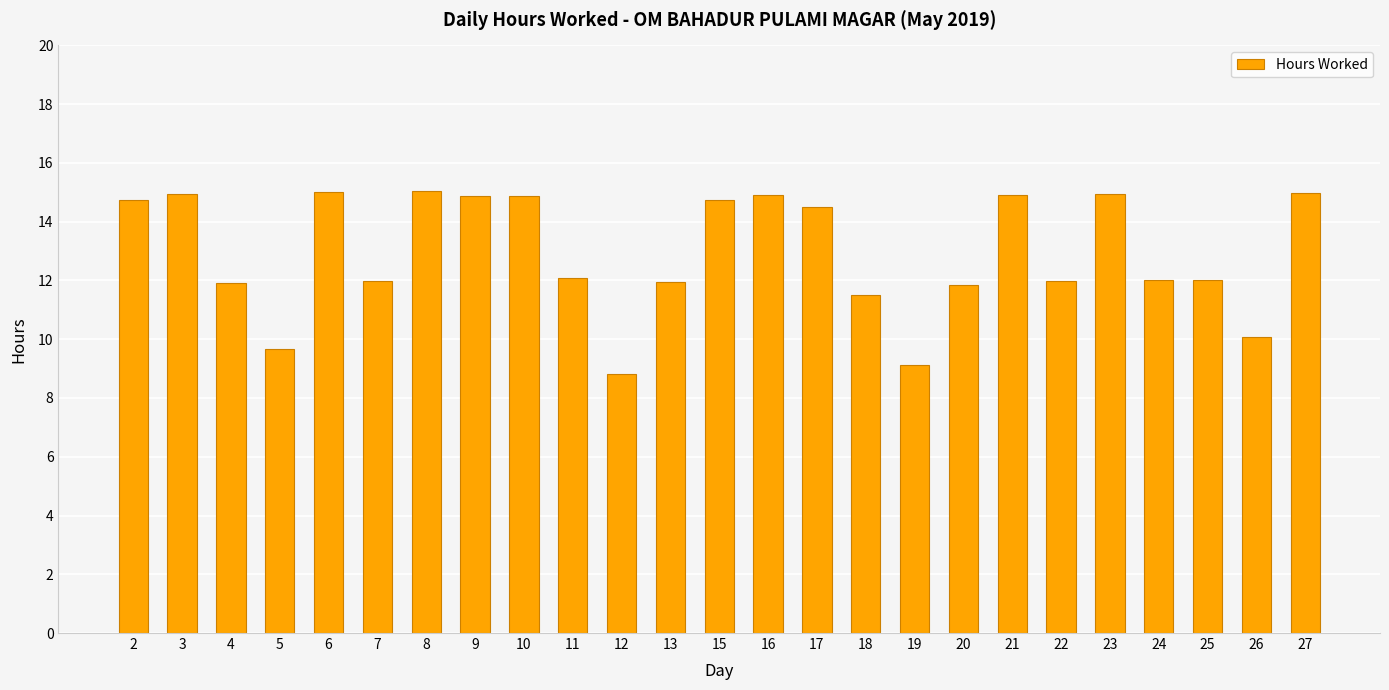

The chart shows a value of 17.4 at 13. True or false?

False